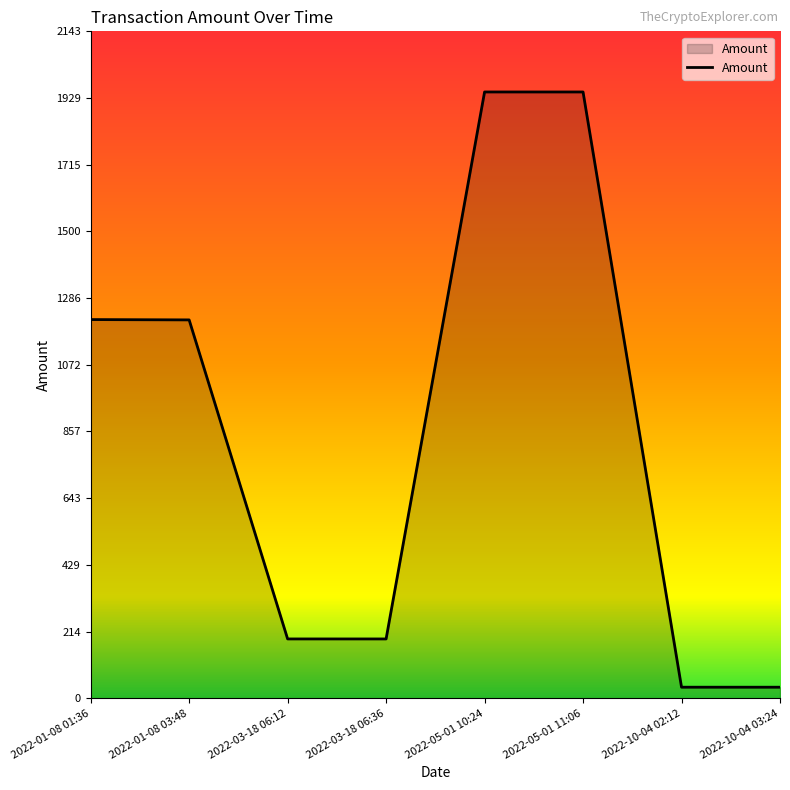

What is the average value?

847.7